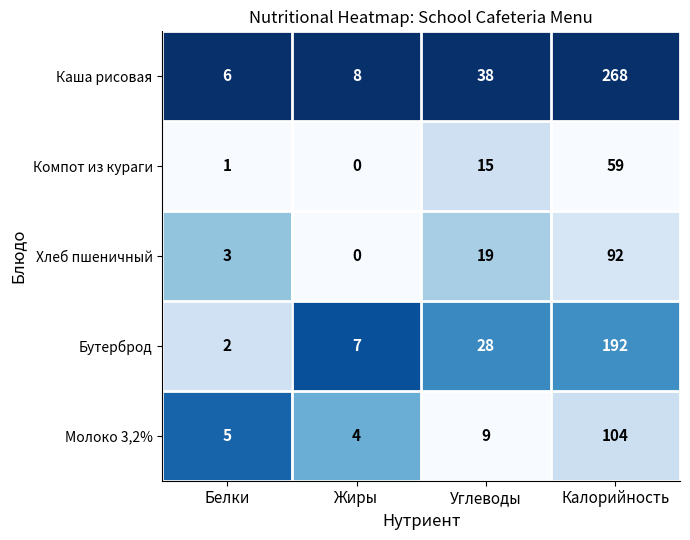

How many data points does each series have?

4